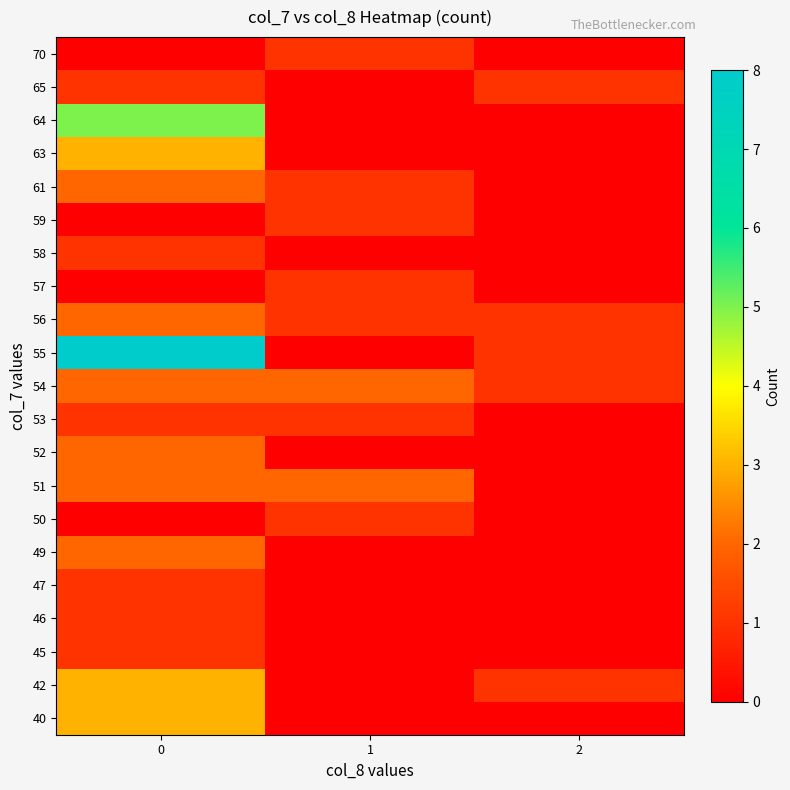

At how many categories does at least one series exceed 6?

1